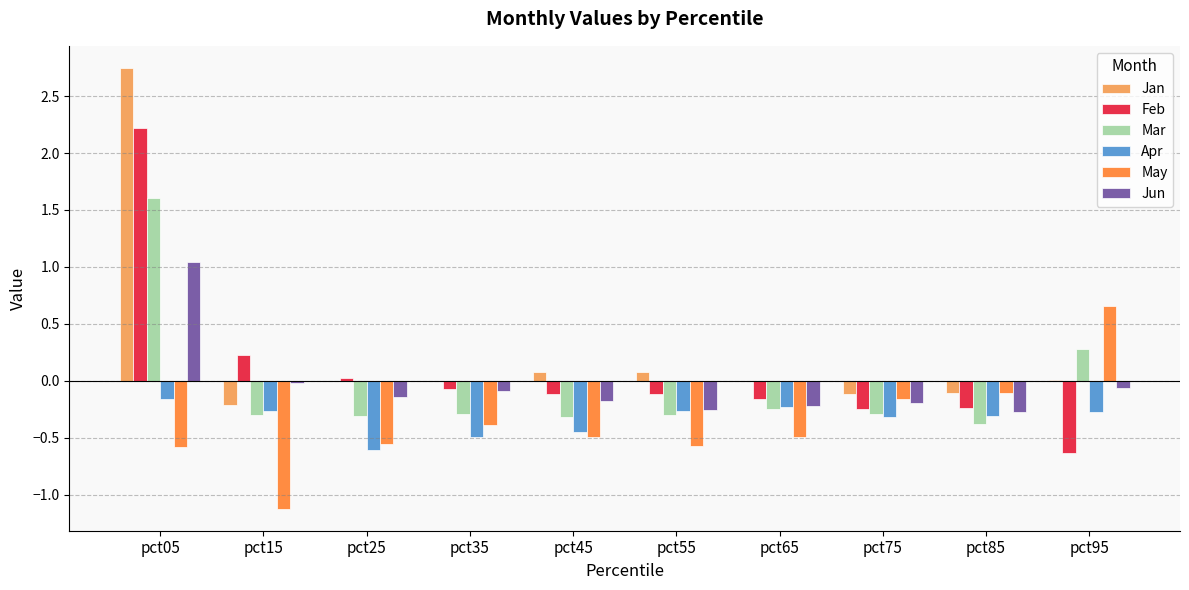

Is the value of Apr at pct15 greater than the value of May at pct05?

Yes